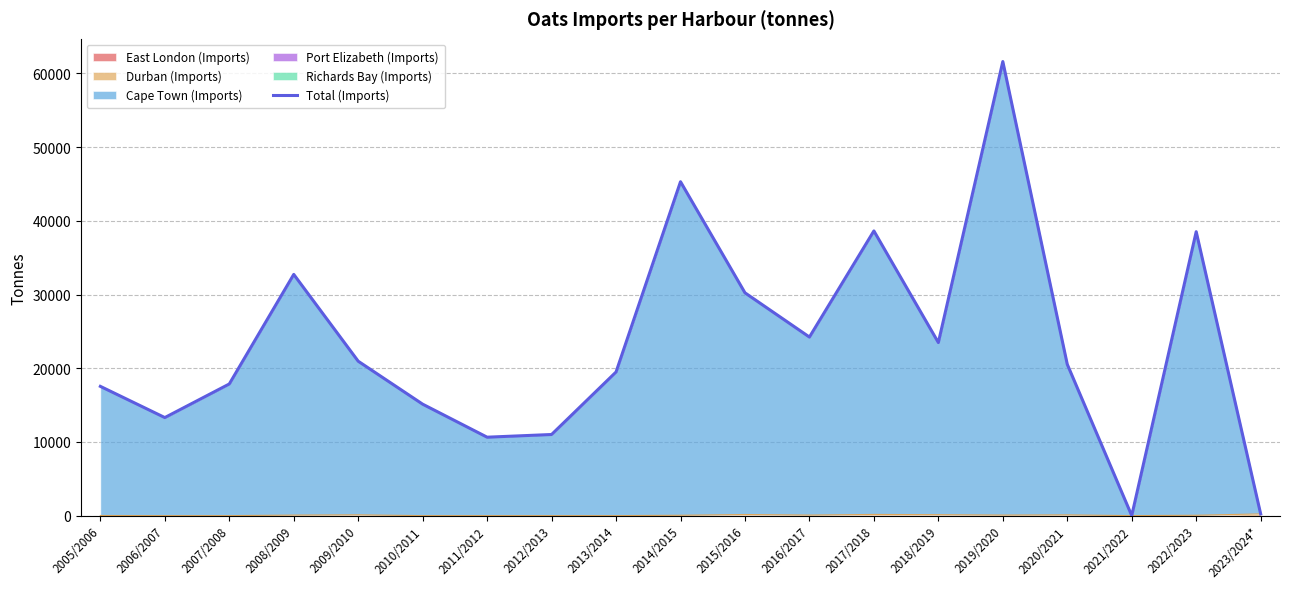

Reading right to left, extract all data points from this chart.

233	38524	0	20529	61610	23483	38628	24228	30232	45307	19487	11007	10642	15122	20951	32729	17861	13304	17539